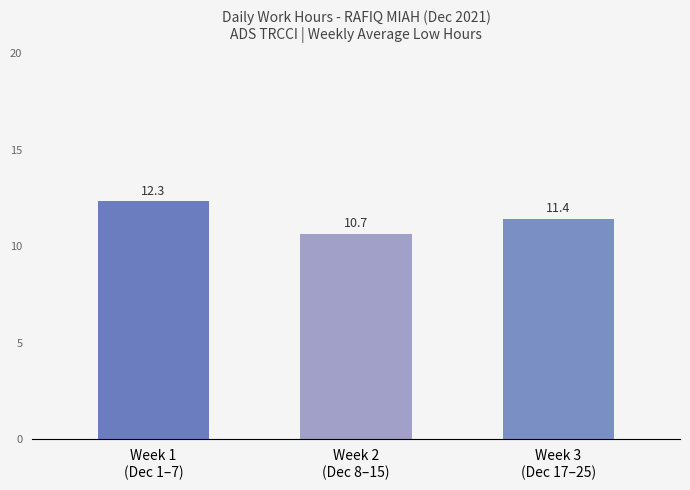

List the labels in order of value, largest first.

Week 1
(Dec 1–7), Week 3
(Dec 17–25), Week 2
(Dec 8–15)